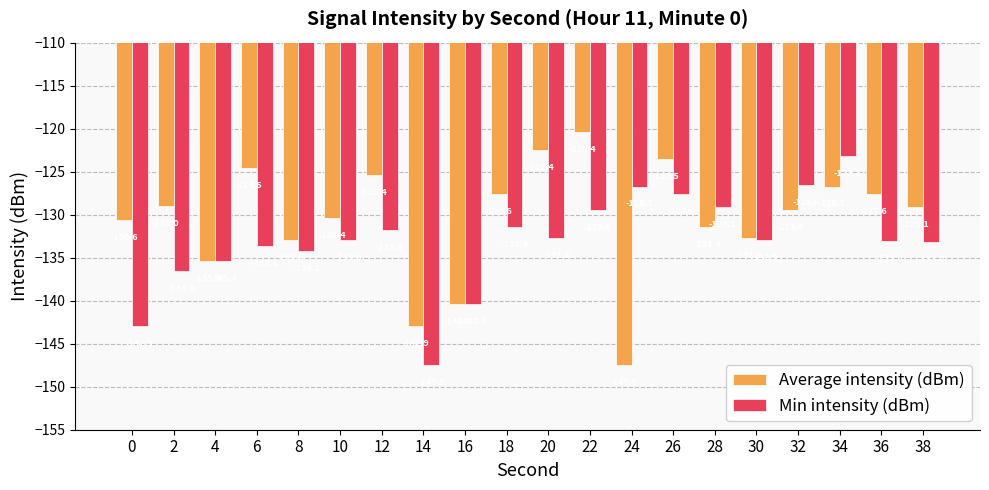

At which category is the sum across all series the highest?

34